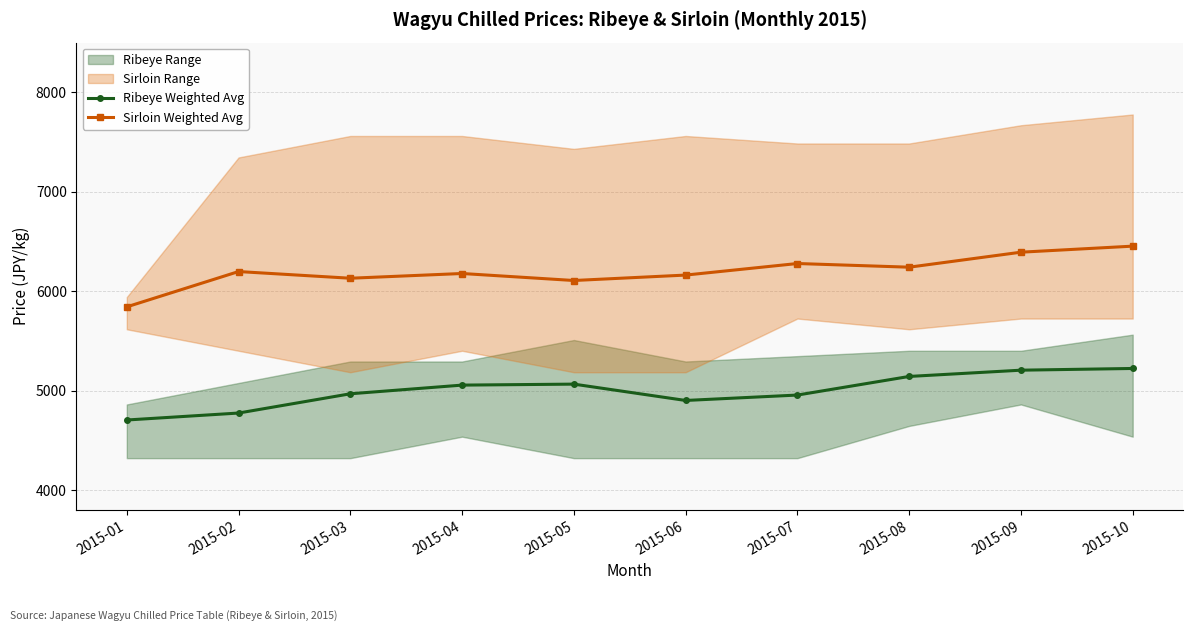

What is the difference between the second highest and minimum values in the Sirloin Weighted Avg series?

549.7